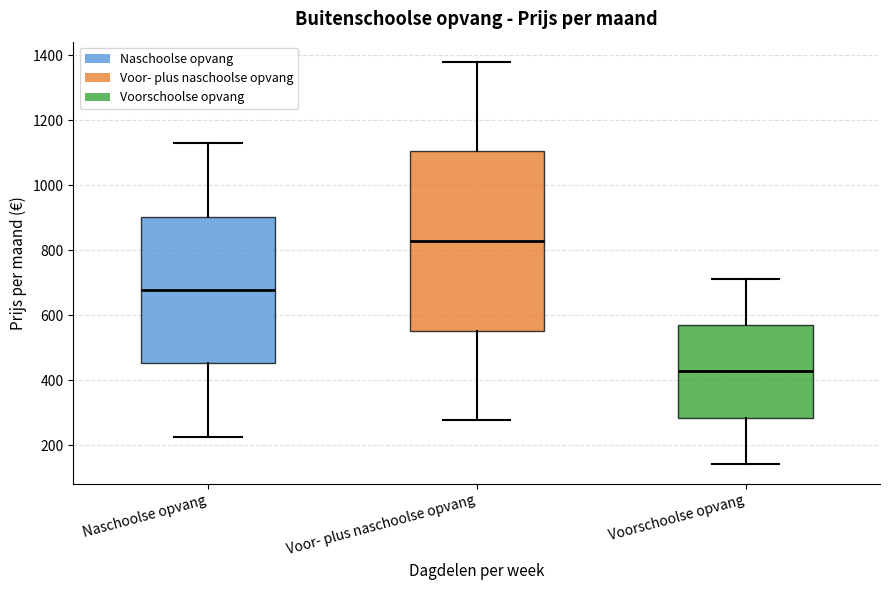

Which box's median line is the highest?

Voor- plus naschoolse opvang